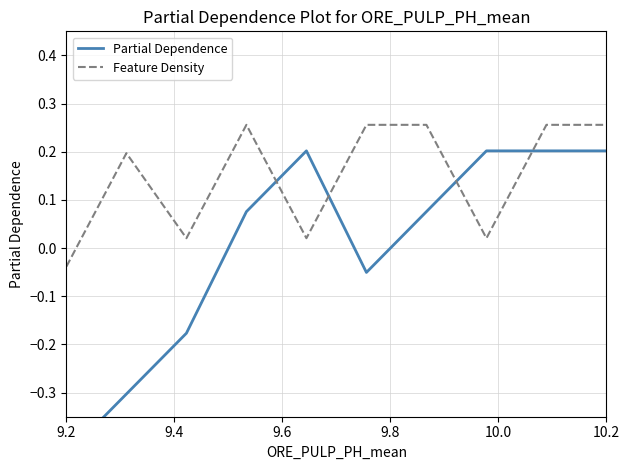

What is the difference between the maximum and minimum values in the Partial Dependence series?

0.6